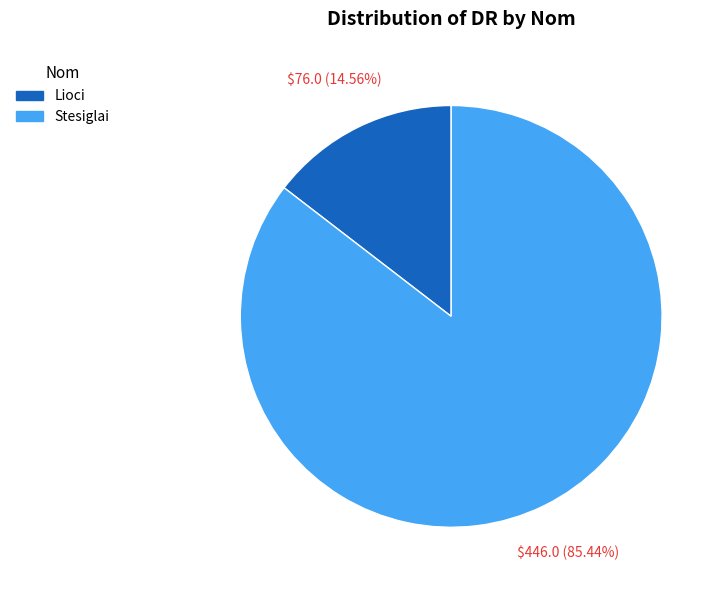

How many slices are in this pie chart?

2